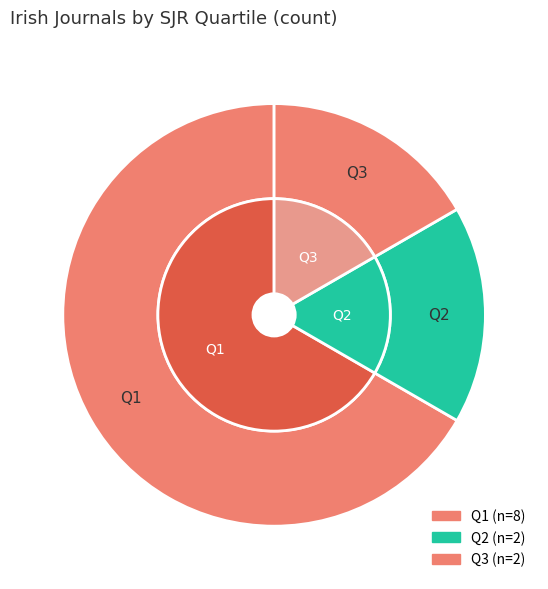

How many slices are in this pie chart?

3